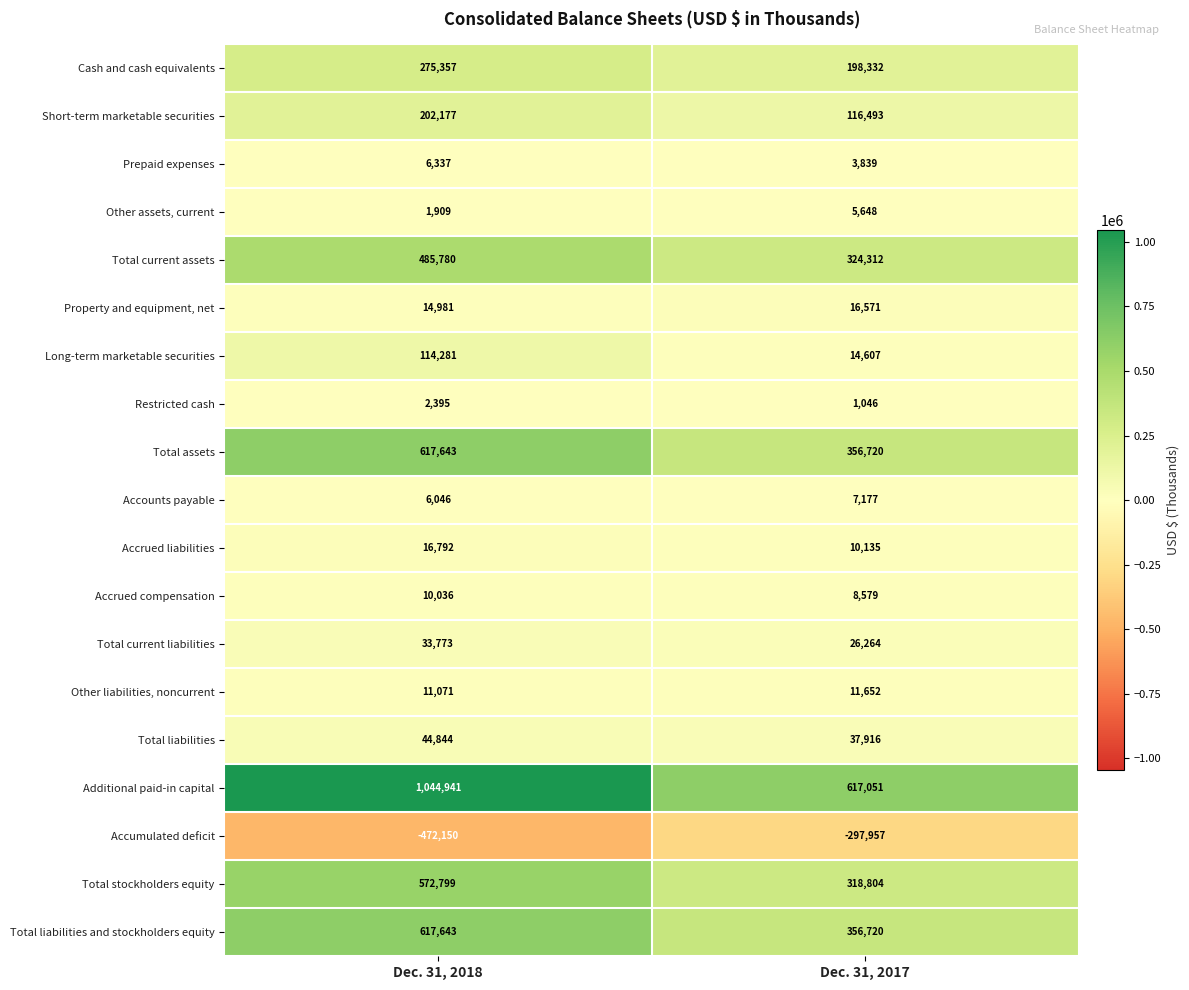

Which category has the lowest value across all series?

Dec. 31, 2018